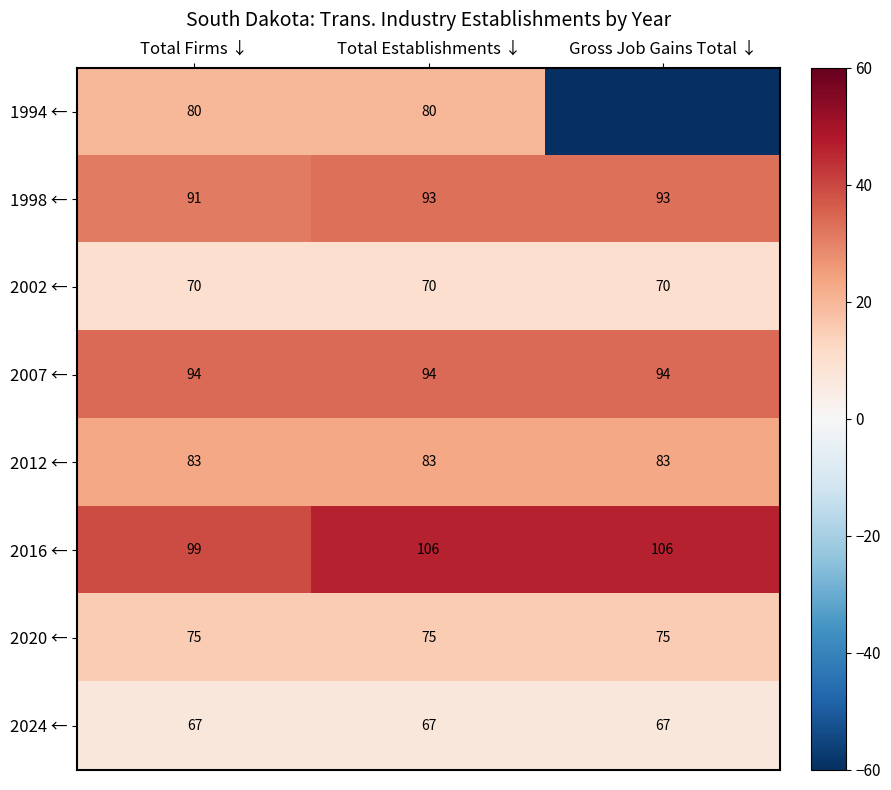

The value of 2007 ← at Total Establishments ↓ is 94. True or false?

True